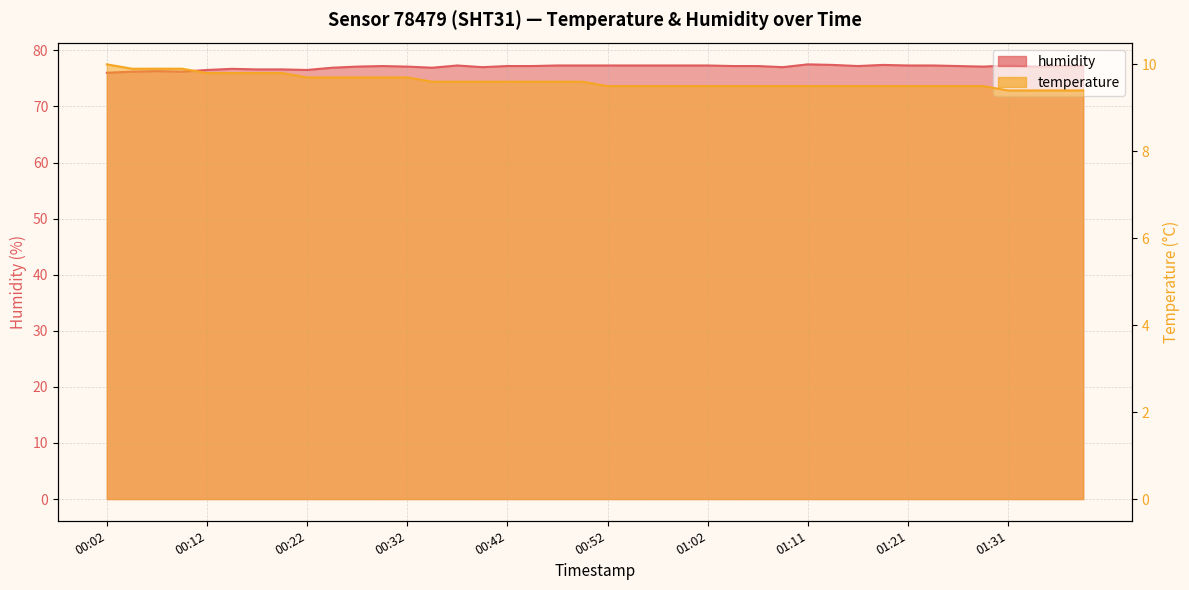

What are all the series names shown in the legend?

temperature, humidity